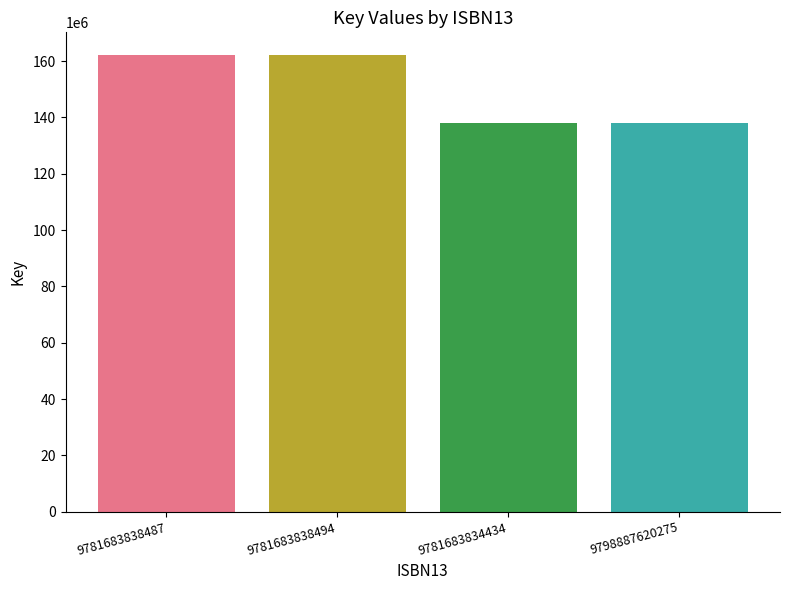

True or false: the data shows 162139999 at 9781683838494.

True